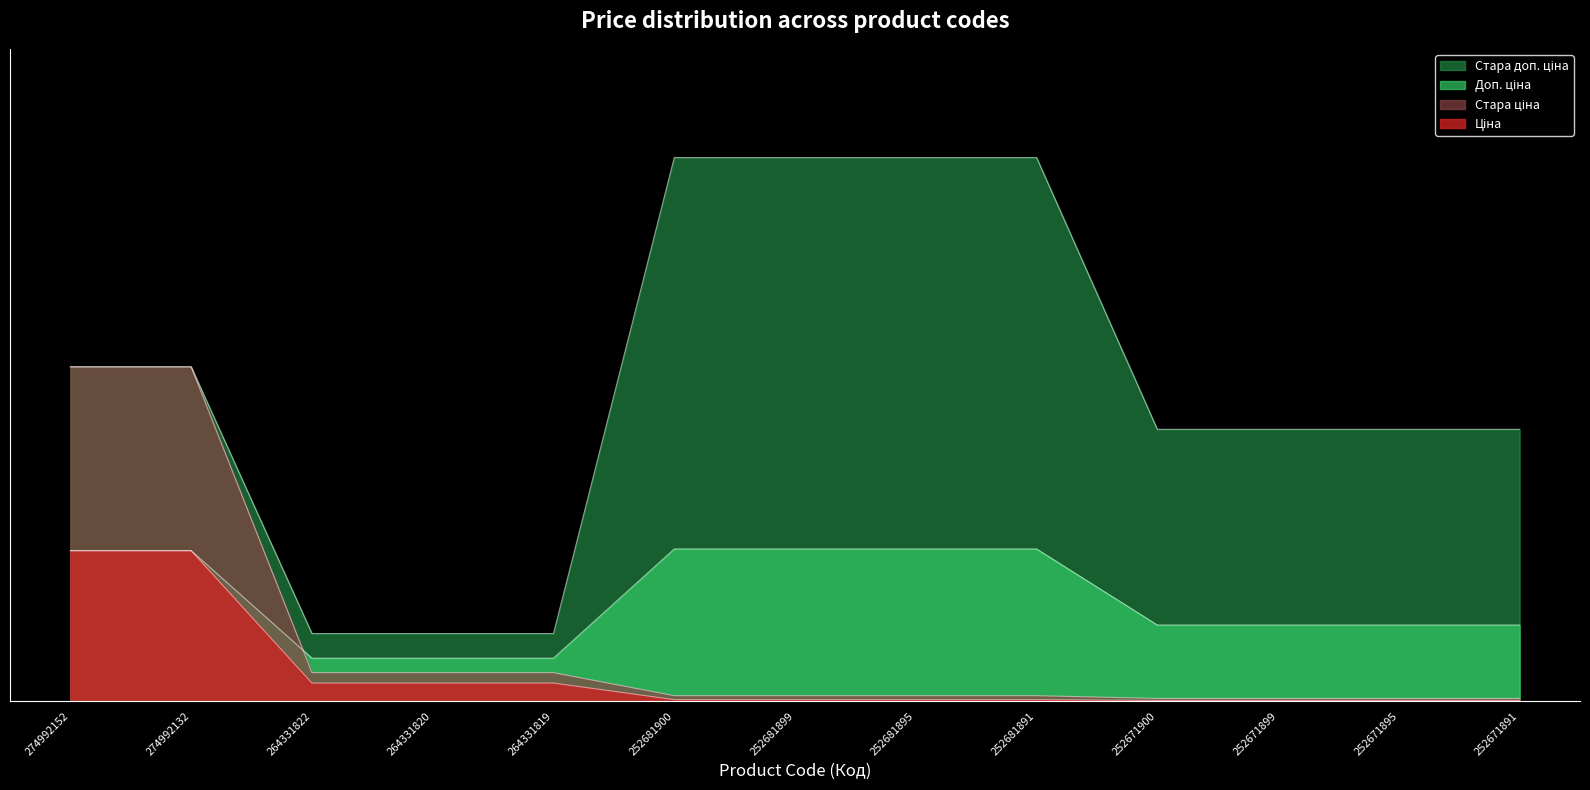

Between 274992152 and 252671891, which series saw the biggest shift?

Стара ціна